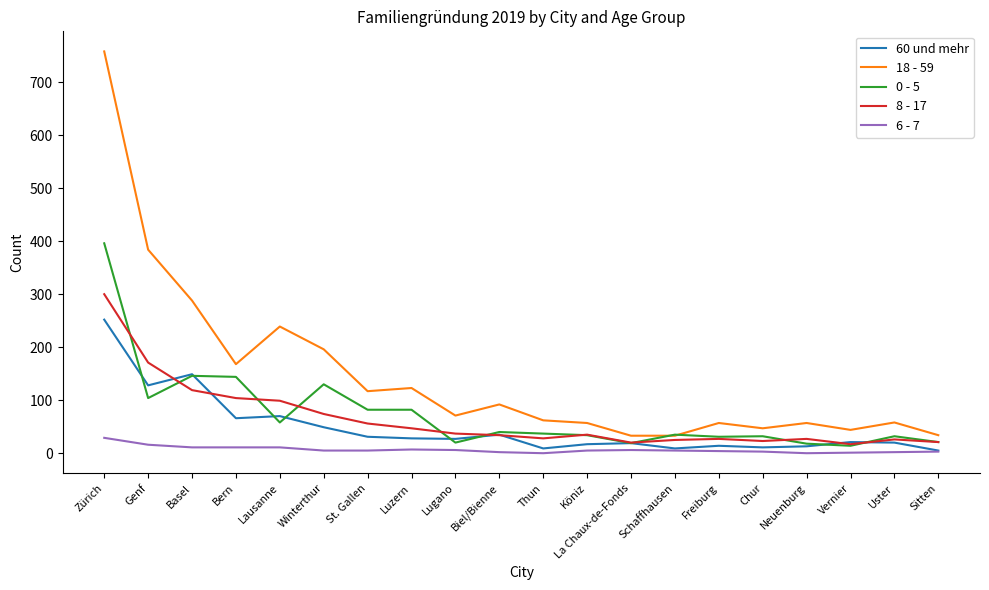

Is the value of 18 - 59 at Basel greater than the value of 6 - 7 at Chur?

Yes